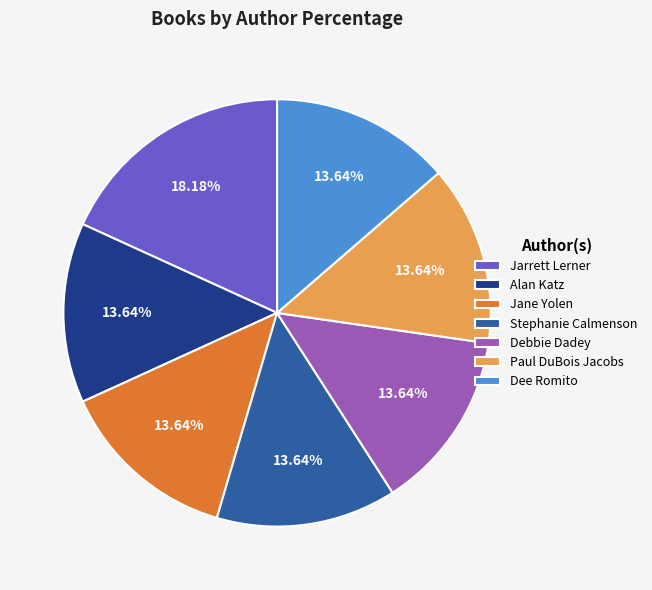

Combined, what portion of the pie is Debbie Dadey and Jane Yolen?

27.3%